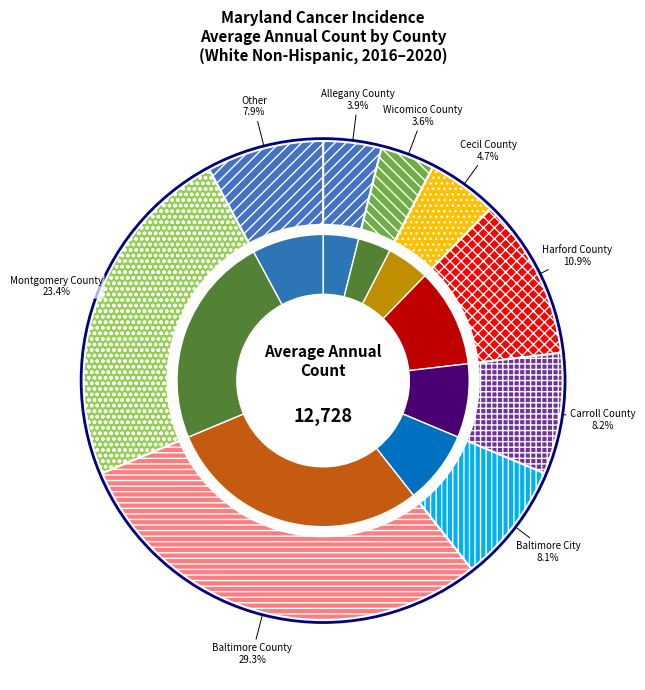

To the nearest percent, what percentage of the pie is Cecil County?

5%